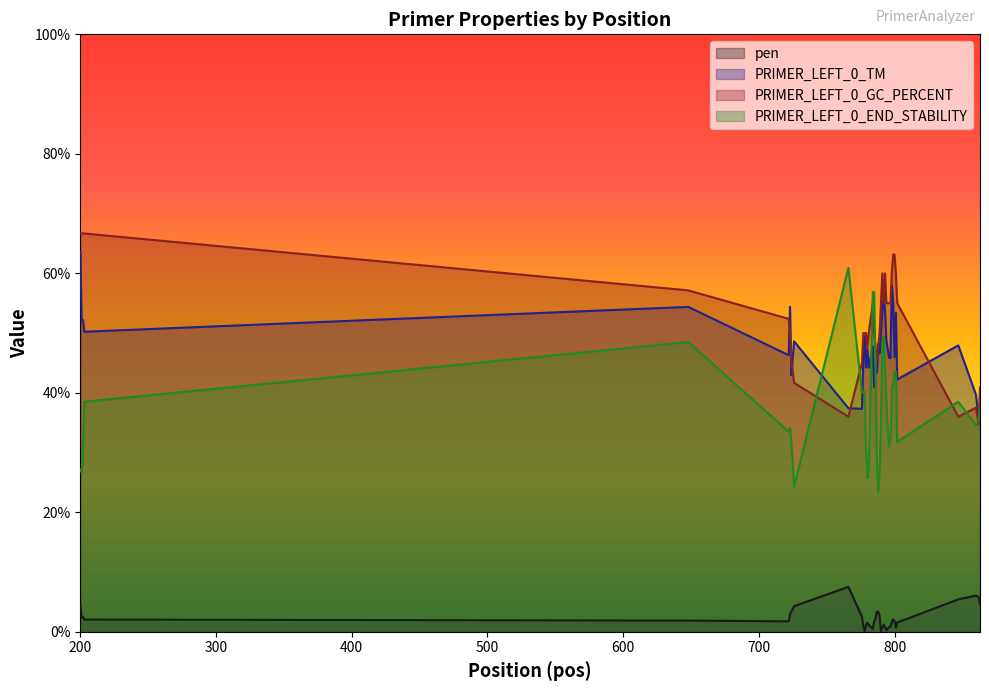

True or false: PRIMER_LEFT_0_TM has a value of 52.2 at 202.

True